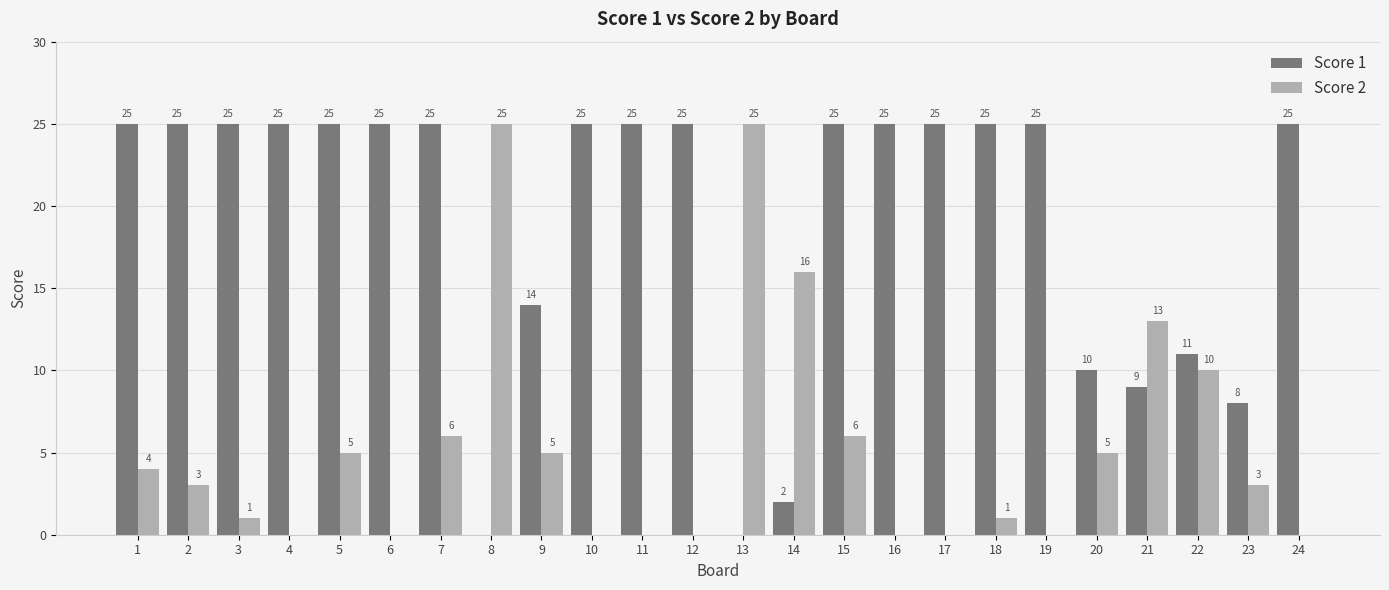

What is the approximate value of Score 2 at 13?

25